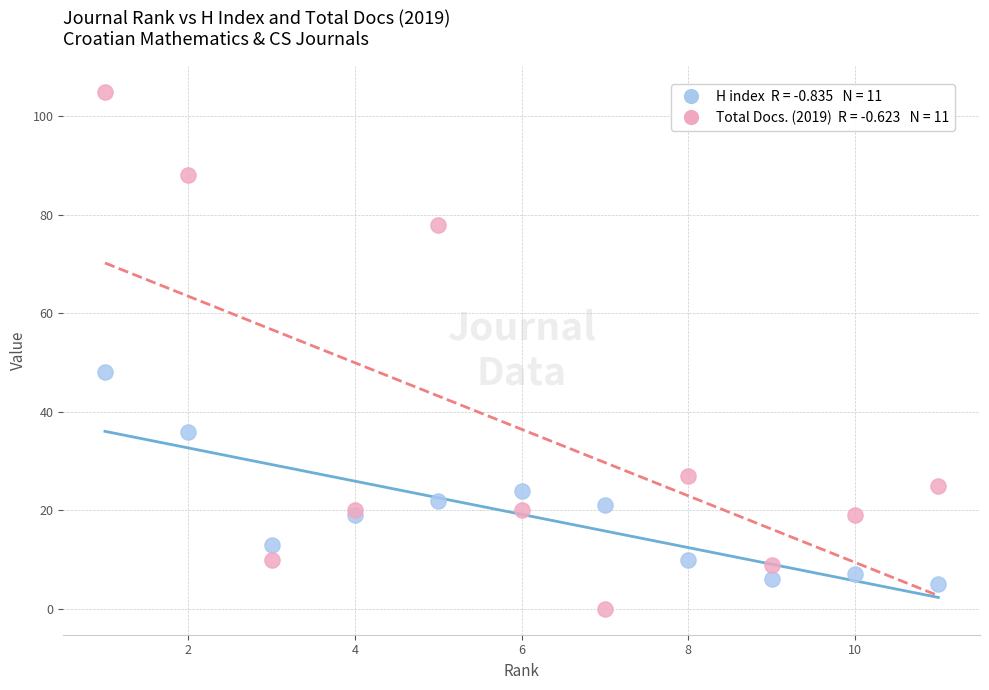

Across all series, what Y value is closest to 52?

48